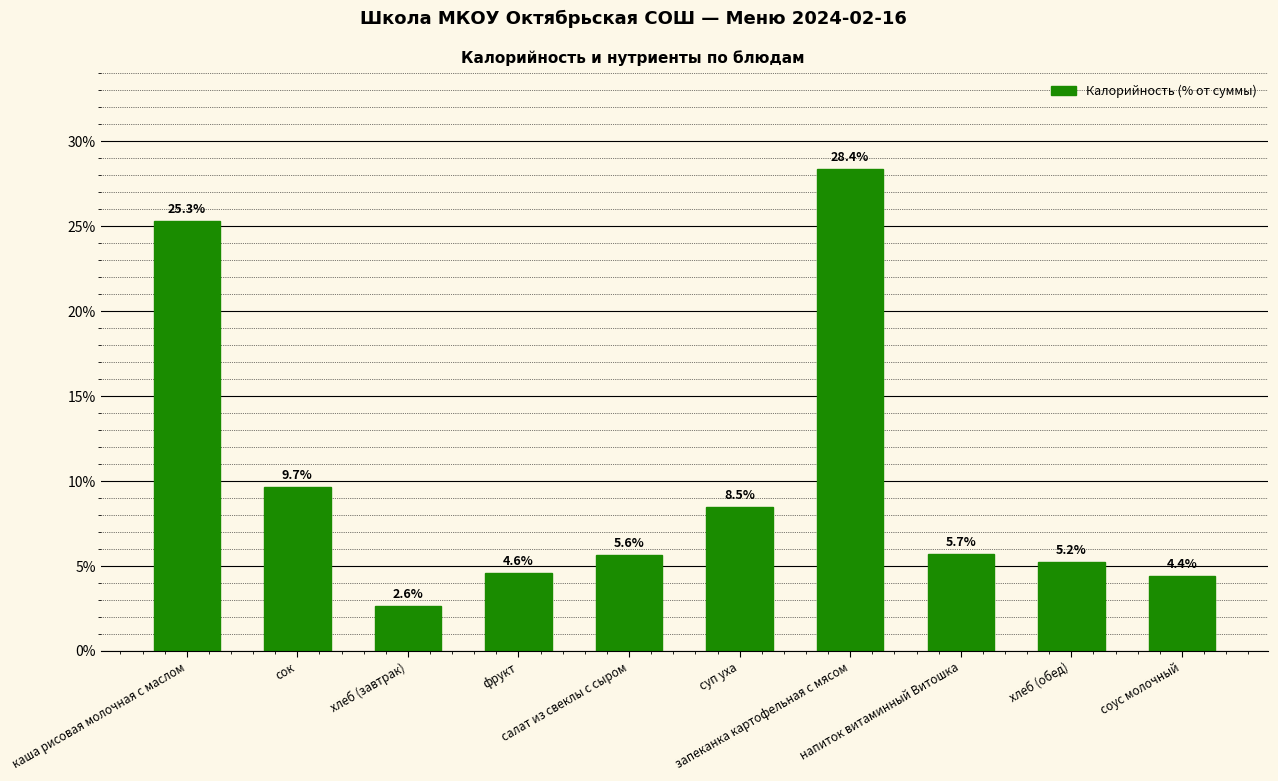

What is the label of the 3rd bar from the left?

хлеб (завтрак)